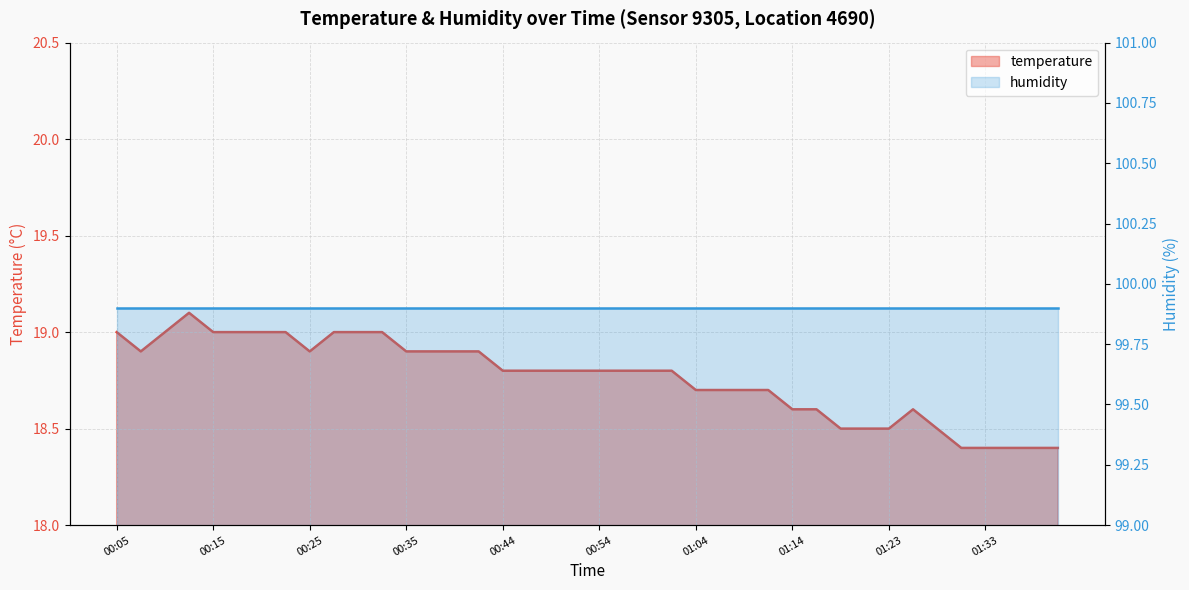

True or false: the data shows 18.5 at 01:18.

True